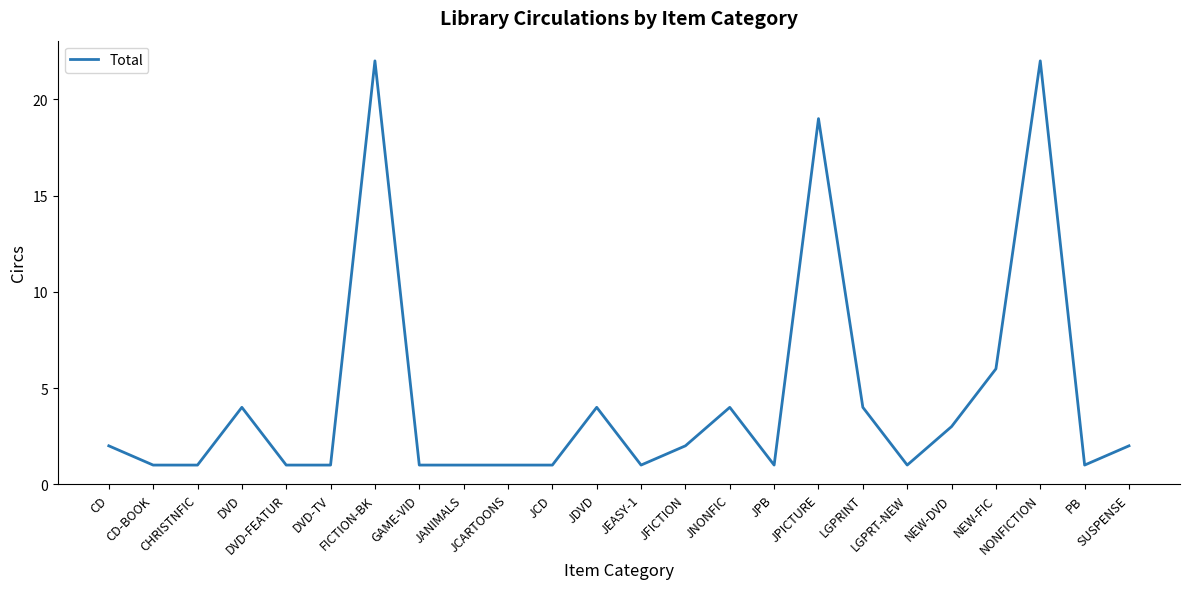

Reading left to right, extract all data points from this chart.

CD=2	CD-BOOK=1	CHRISTNFIC=1	DVD=4	DVD-FEATUR=1	DVD-TV=1	FICTION-BK=22	GAME-VID=1	JANIMALS=1	JCARTOONS=1	JCD=1	JDVD=4	JEASY-1=1	JFICTION=2	JNONFIC=4	JPB=1	JPICTURE=19	LGPRINT=4	LGPRT-NEW=1	NEW-DVD=3	NEW-FIC=6	NONFICTION=22	PB=1	SUSPENSE=2